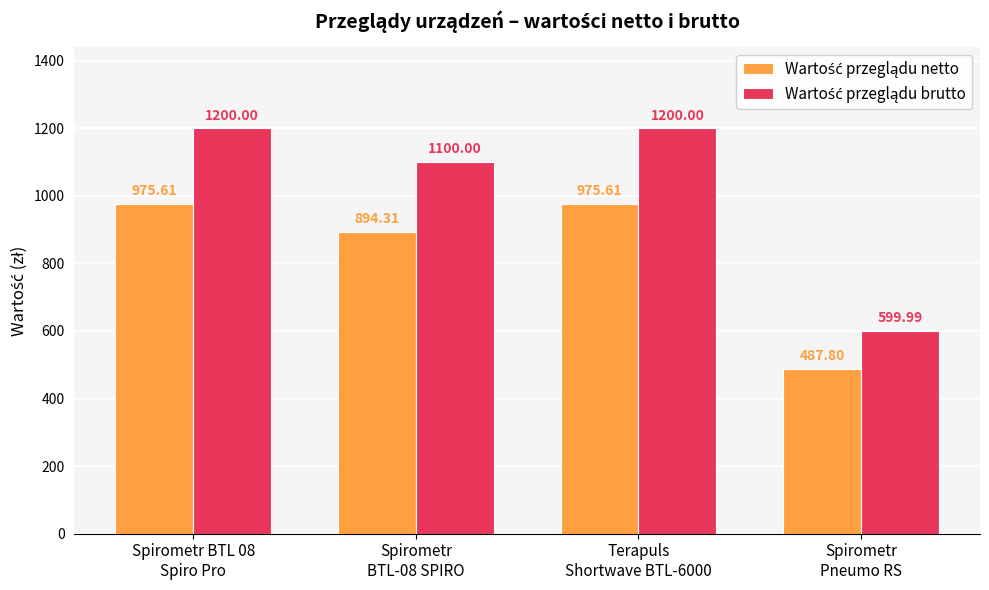

At how many categories does at least one series exceed 1030?

3